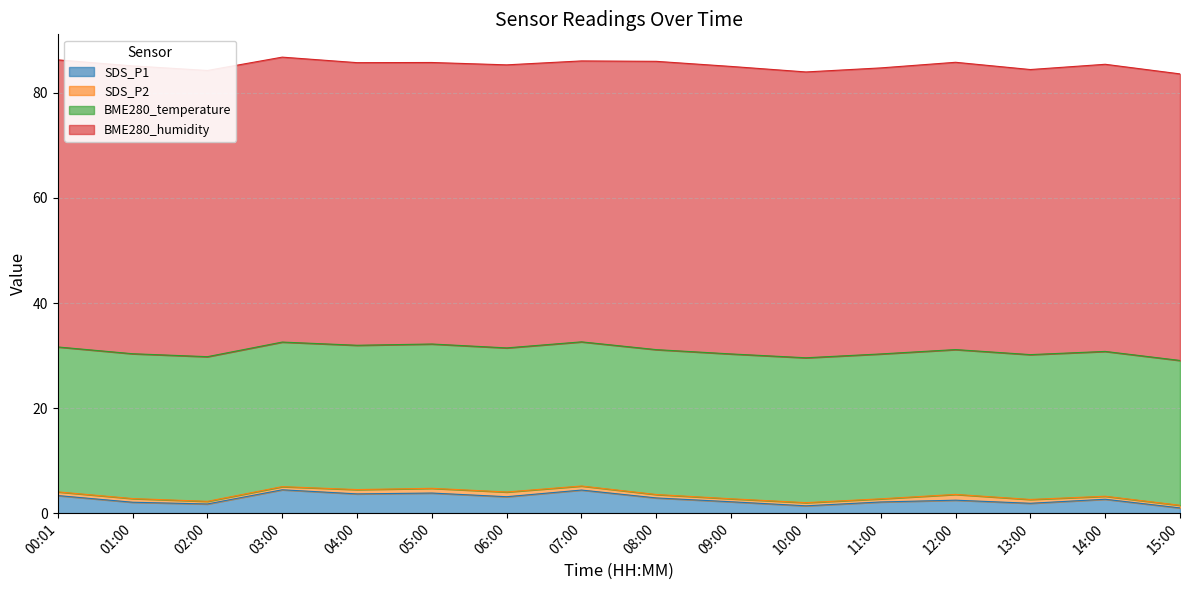

What is the difference between the SDS_P1 values at 07:00 and 06:00?

1.3